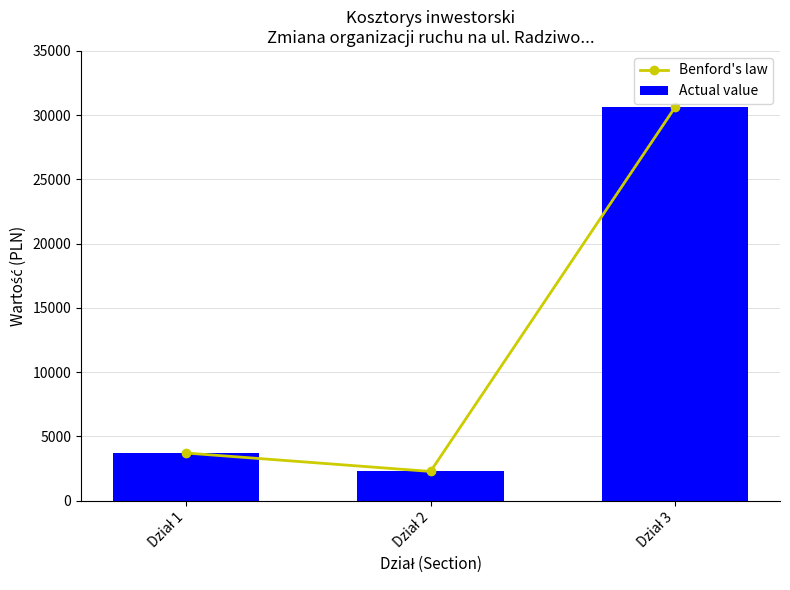

What is the smallest value displayed?

2276.3